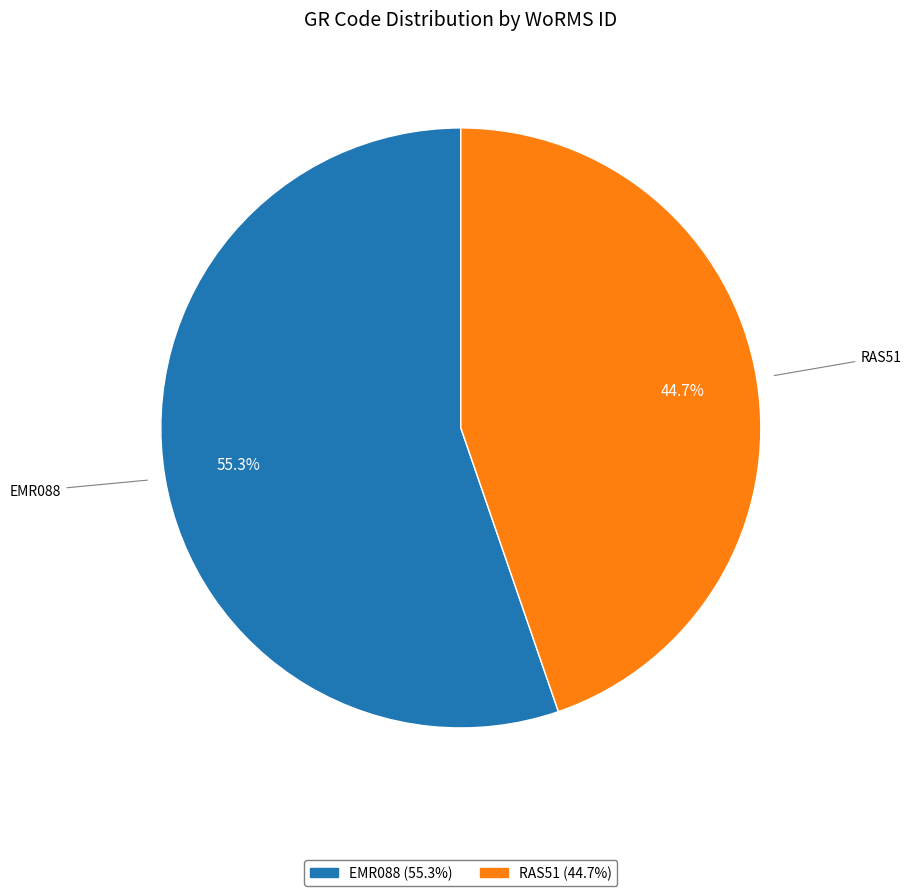

To the nearest percent, what is the difference between the largest and smallest slice percentages?

11%